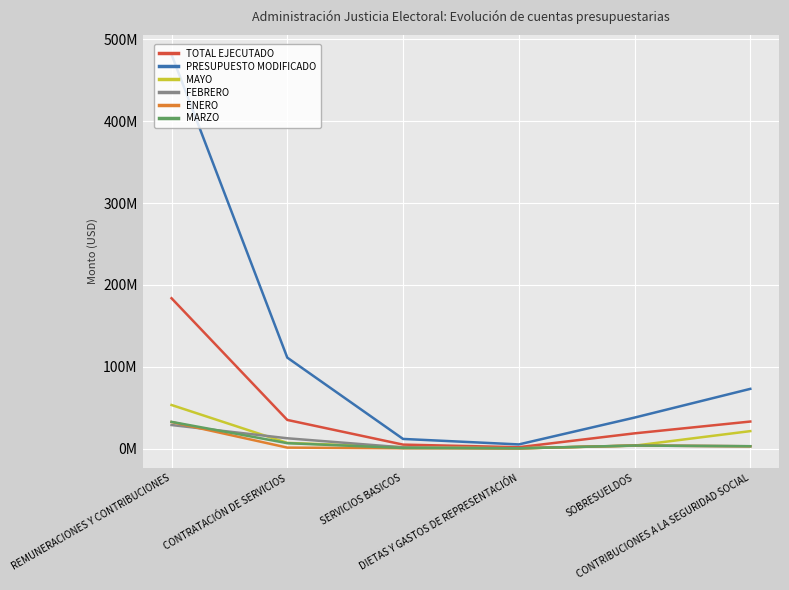

Does the chart have visible grid lines?

Yes